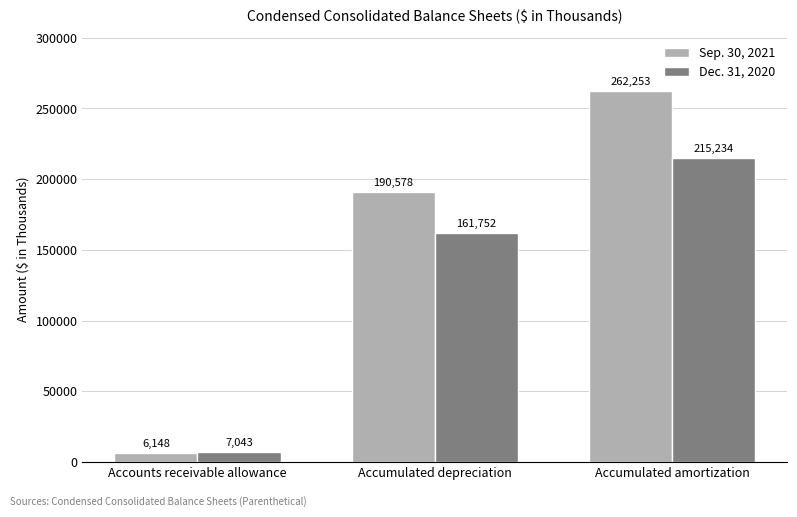

What is the difference between the second highest and minimum values in the Sep. 30, 2021 series?

184430